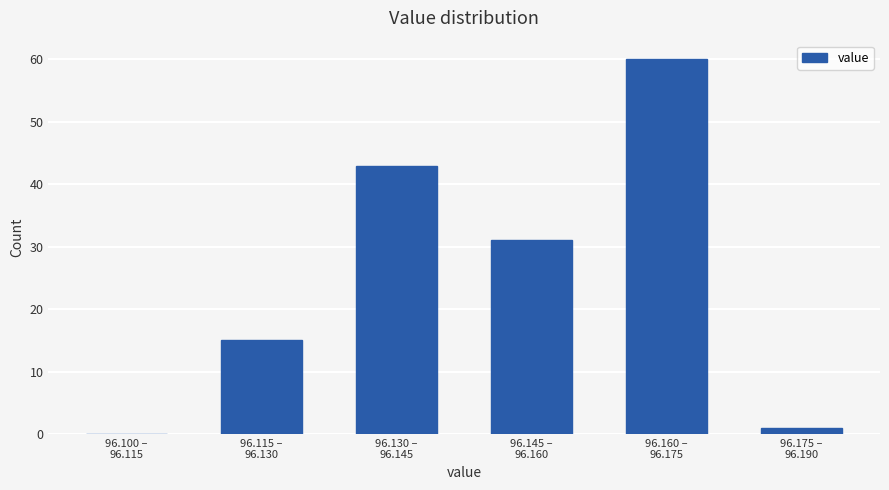

What is the sum of all values?

150